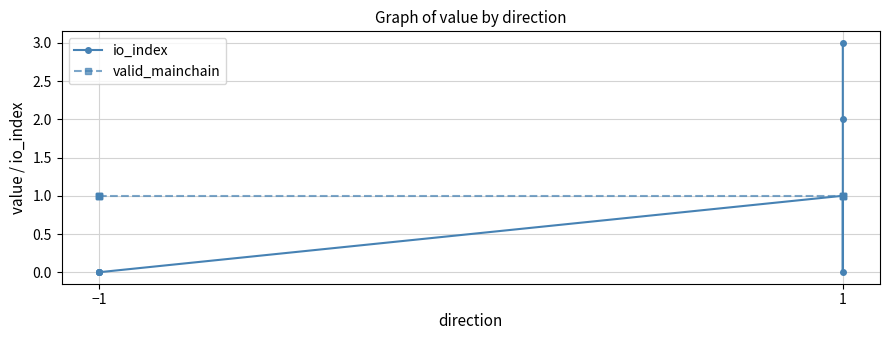

Reading left to right, transcribe all the data shown in this chart.

io_index: 0	0	0	0	1	0	2	3
valid_mainchain: 1	1	1	1	1	1	1	1